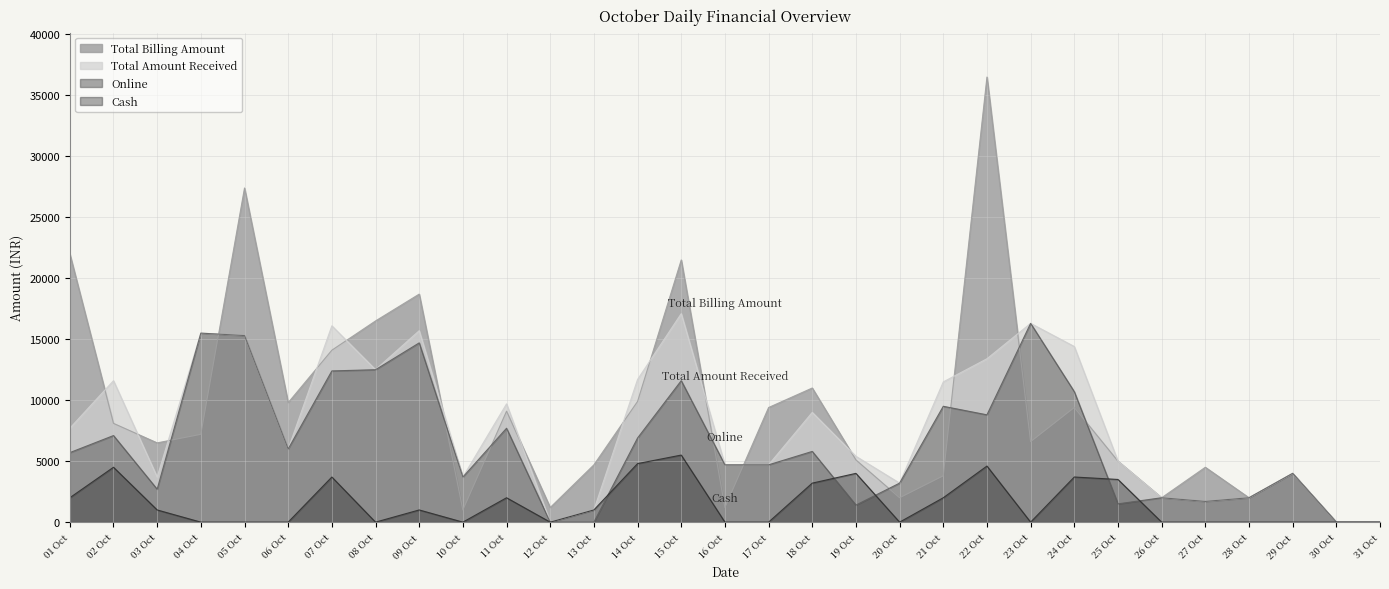

True or false: Total Billing Amount has more than 2 interior local peaks.

True